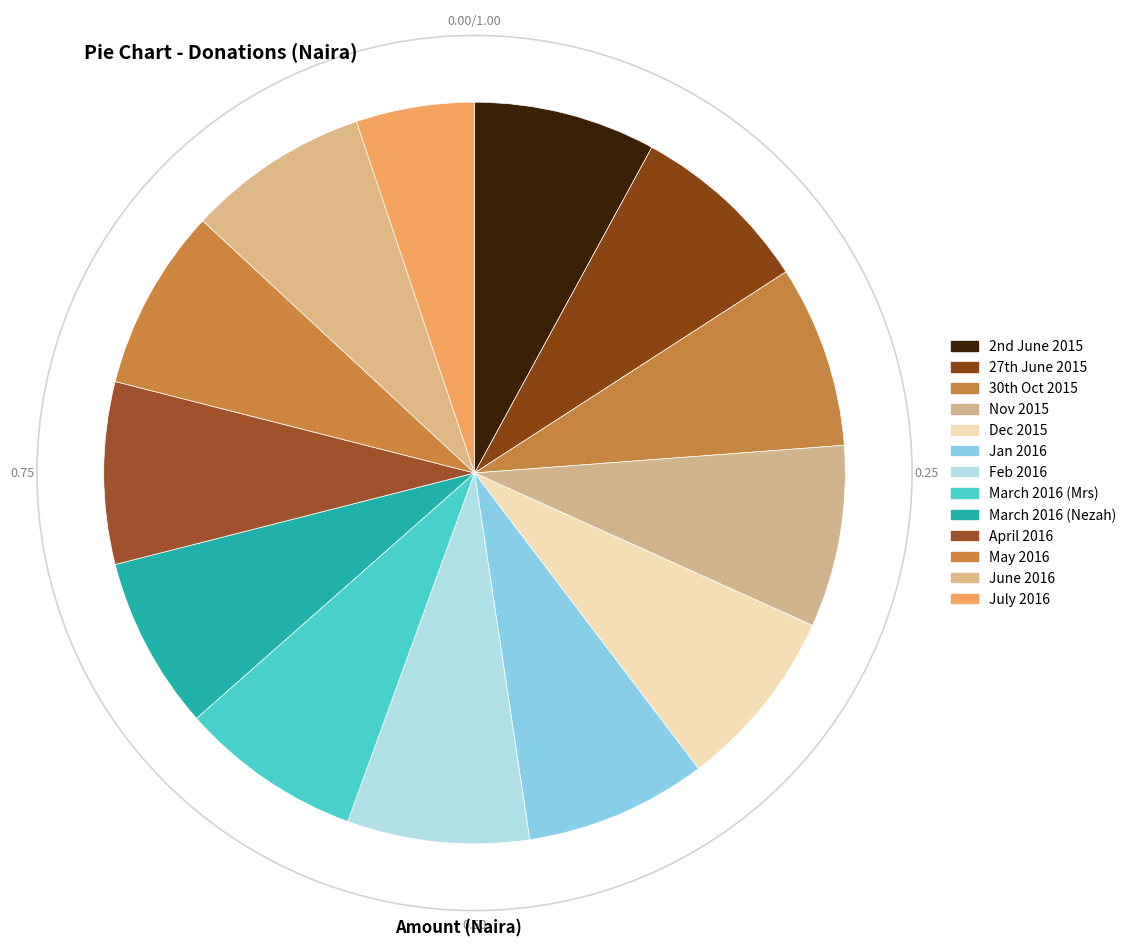

Rank the categories by value from lowest to highest.

July 2016, March 2016 (Nezah), 2nd June 2015, 27th June 2015, 30th Oct 2015, Nov 2015, Dec 2015, Jan 2016, Feb 2016, March 2016 (Mrs), April 2016, May 2016, June 2016